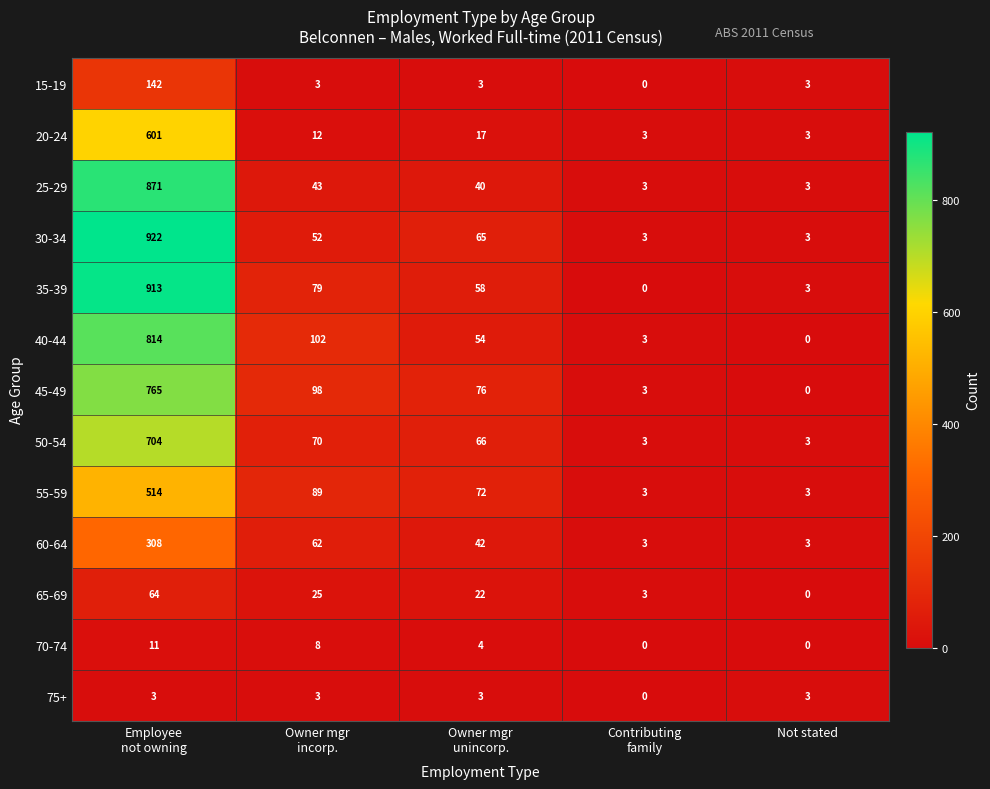

Is it true that 55-59 equals 3 at Not stated?

True